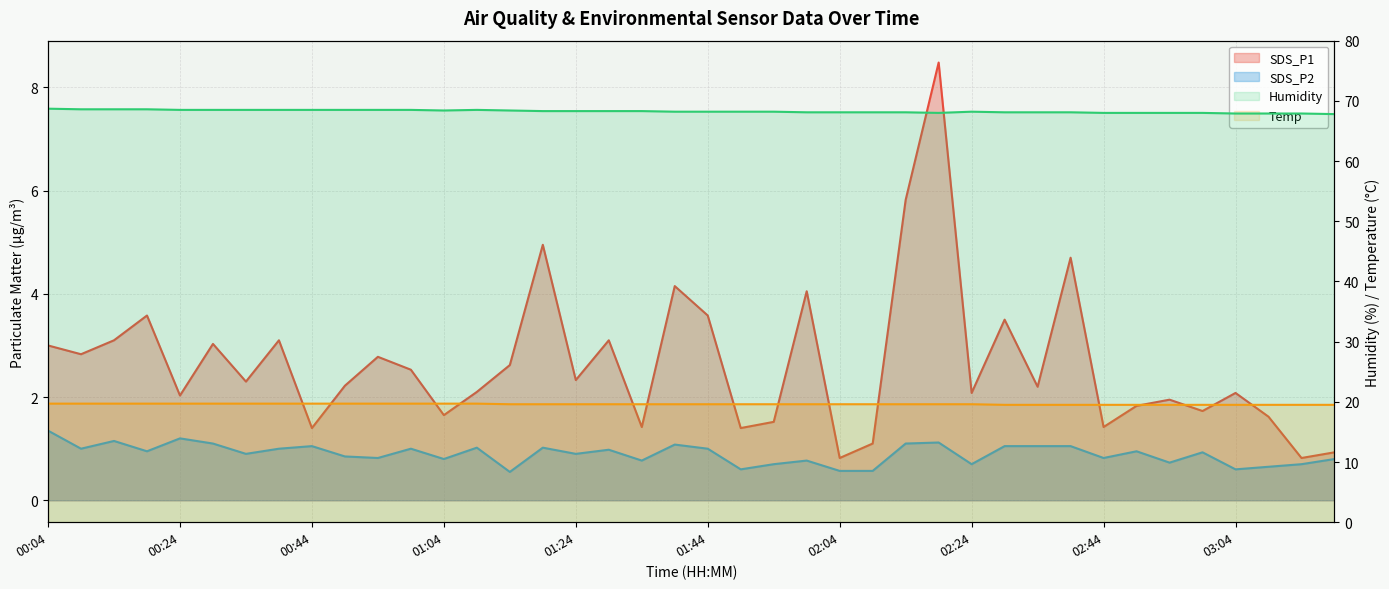

At which label does SDS_P1 reach its minimum?

02:04